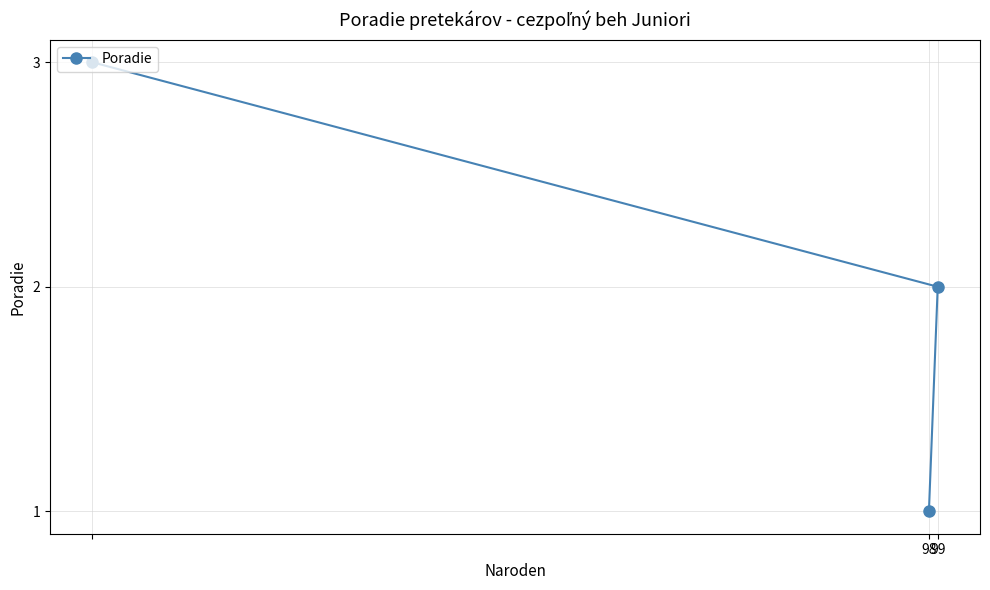

What is the average value?

2